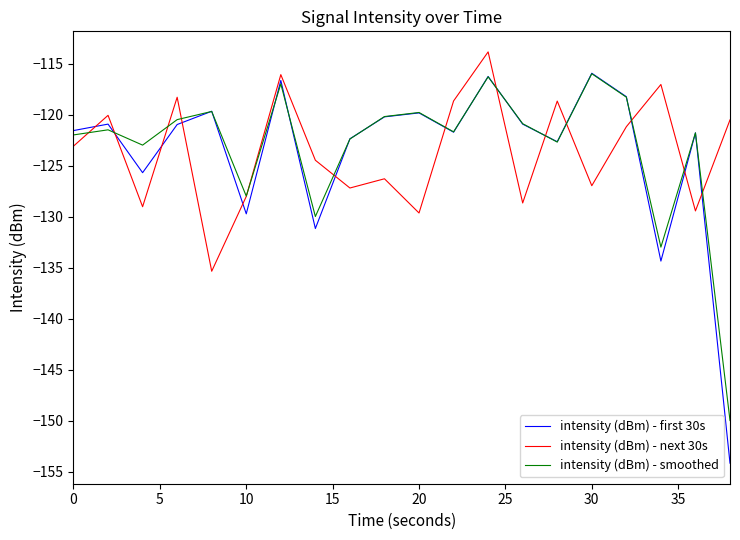

Which series has the largest range (max minus min)?

intensity (dBm) - first 30s